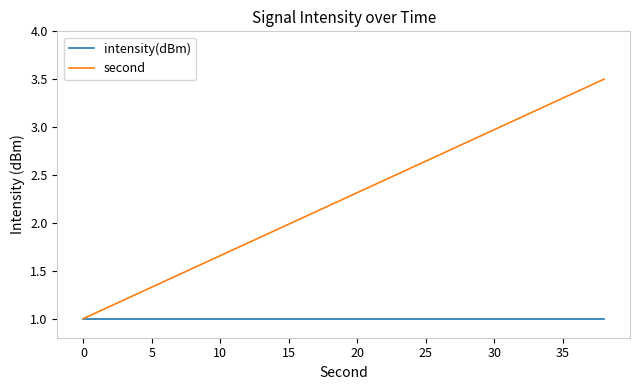

What are all the series names shown in the legend?

intensity(dBm), second